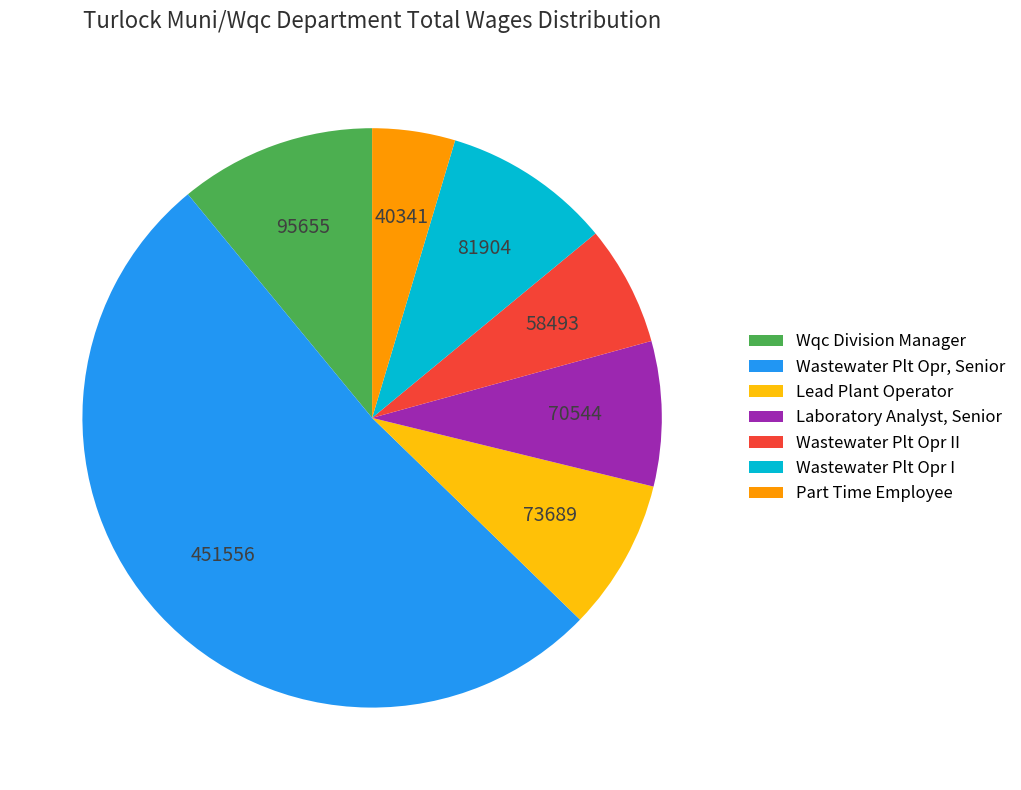

True or false: Laboratory Analyst, Senior accounts for 1% of the total.

False